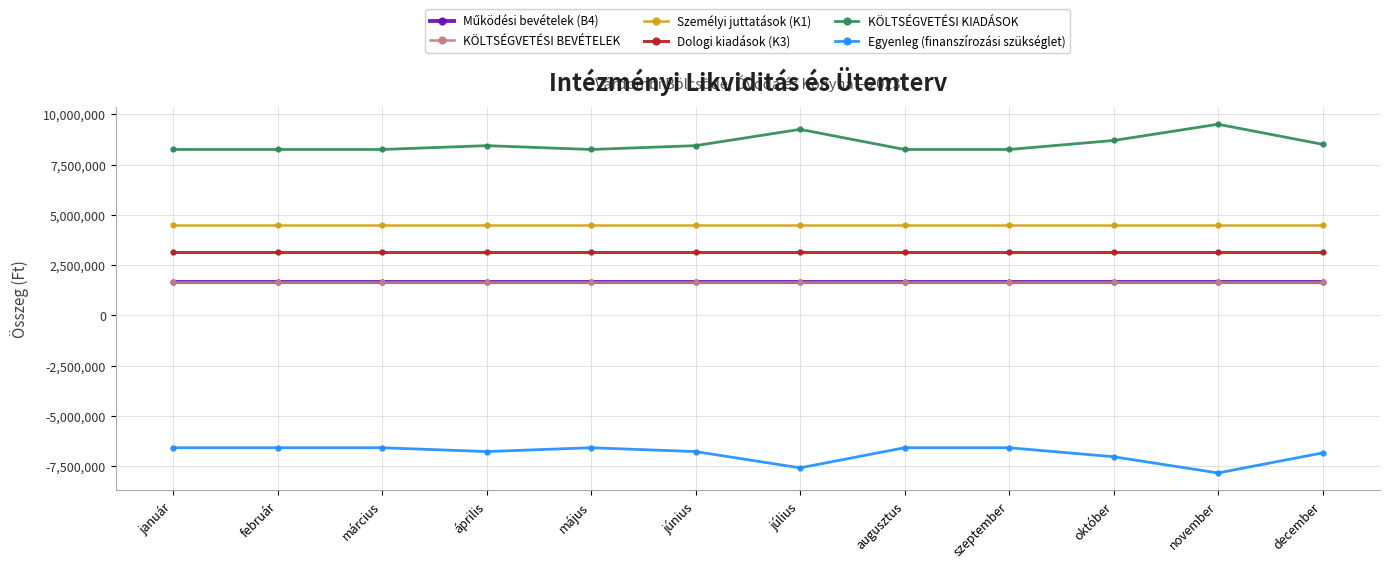

Count the number of data series in this chart.

6